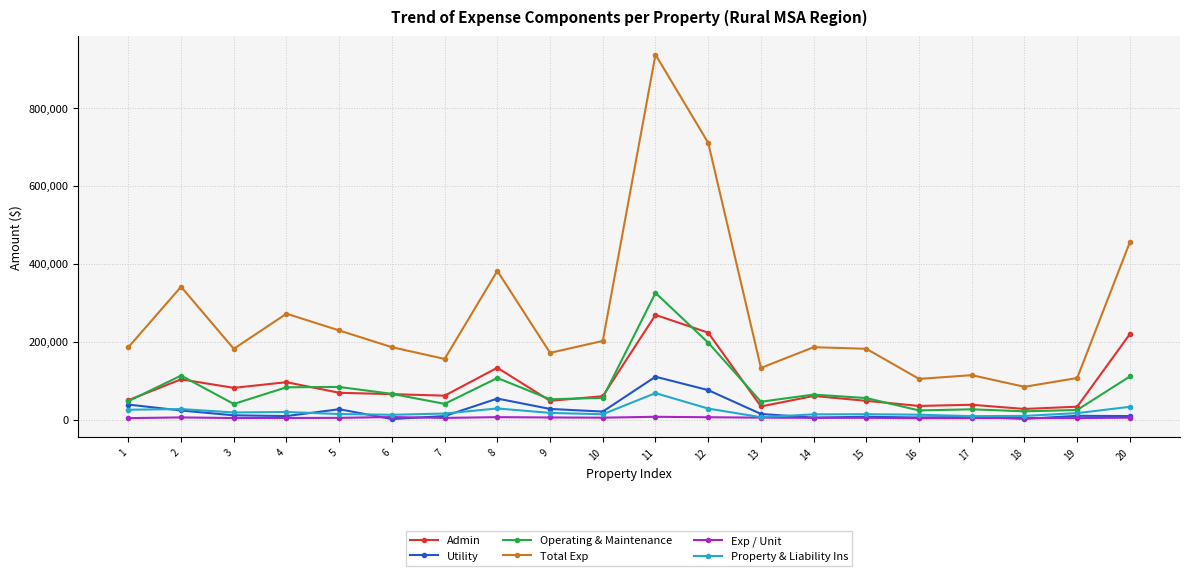

Which series changed the most between 7 and 20?

Total Exp